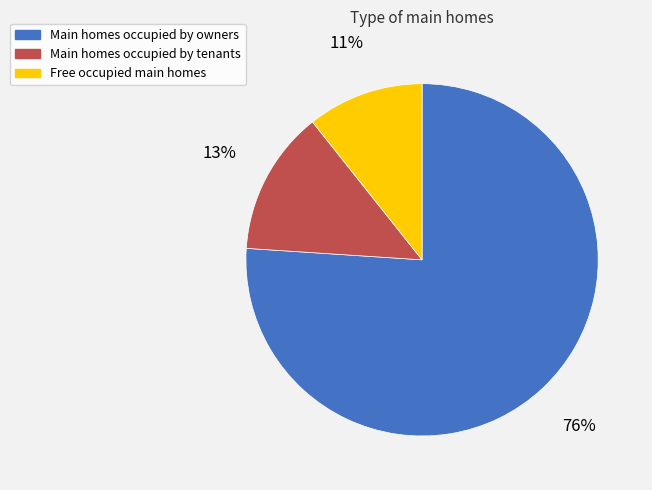

To the nearest percent, what is the difference between the largest and smallest slice percentages?

65%